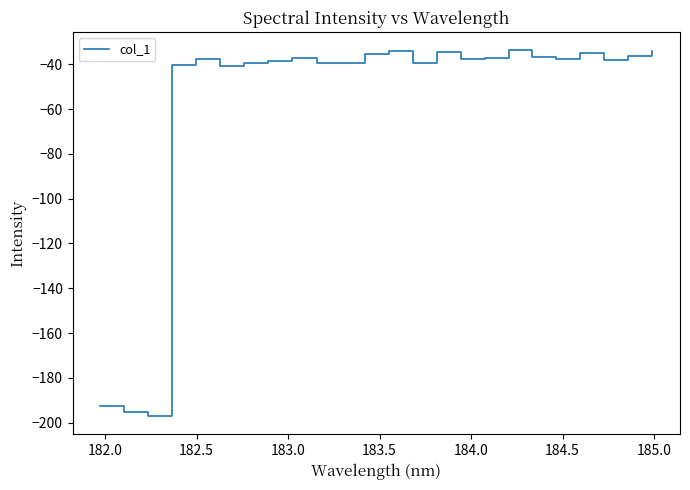

What is the smallest value displayed?

-197.1